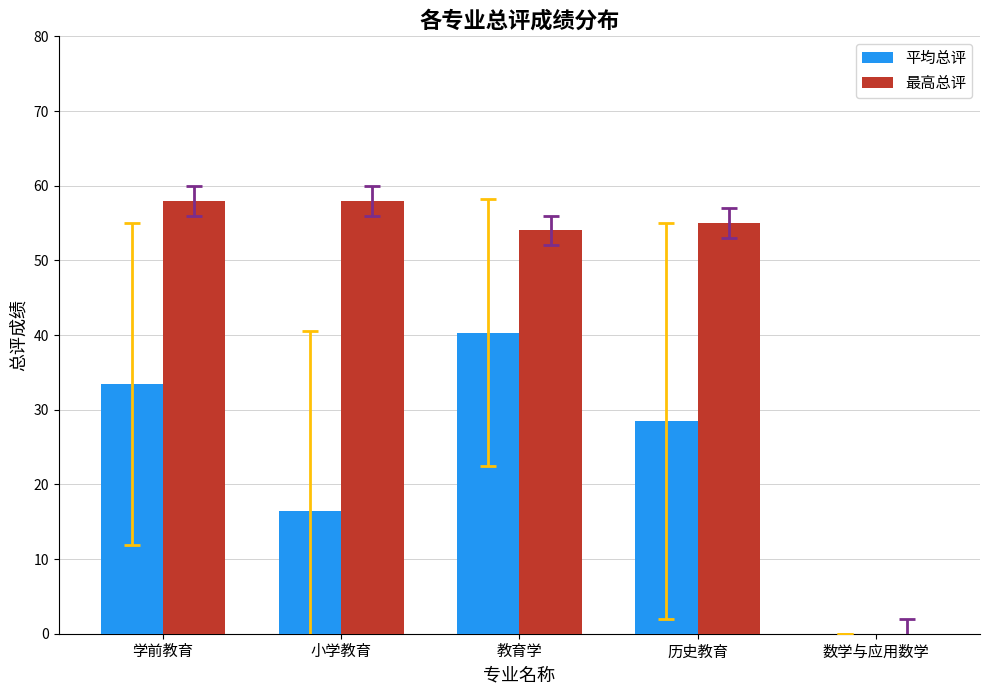

At which label is 最高总评 closest to 29?

教育学